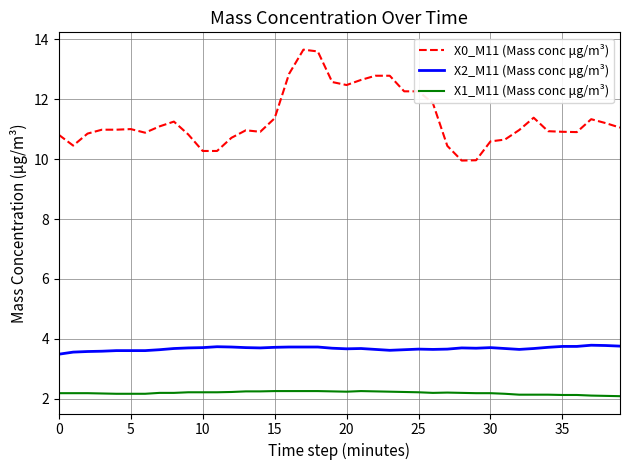

True or false: X0_M11 (Mass conc μg/m³) and X2_M11 (Mass conc μg/m³) intersect in this chart.

False